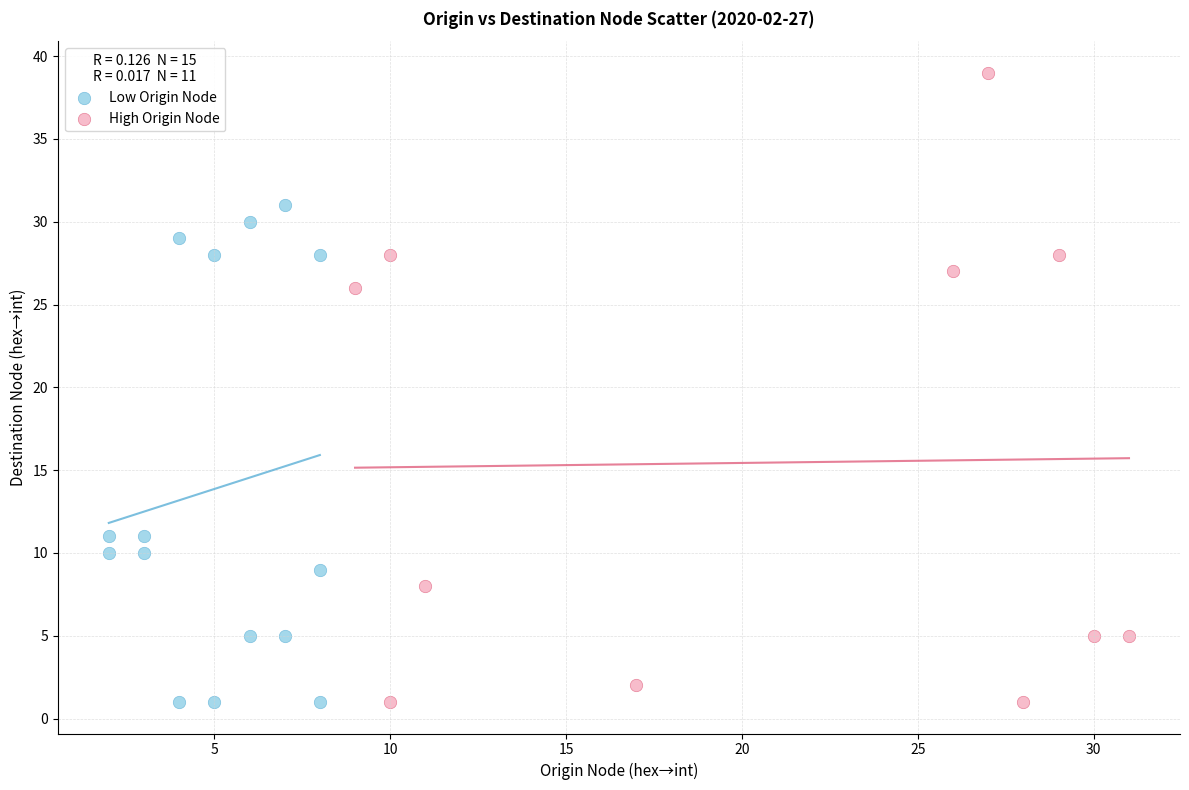

Which series contains the highest Y value?

High Origin Node